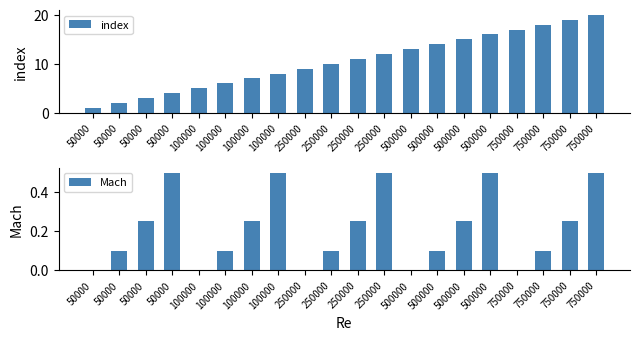

Which series has the largest range (max minus min)?

index